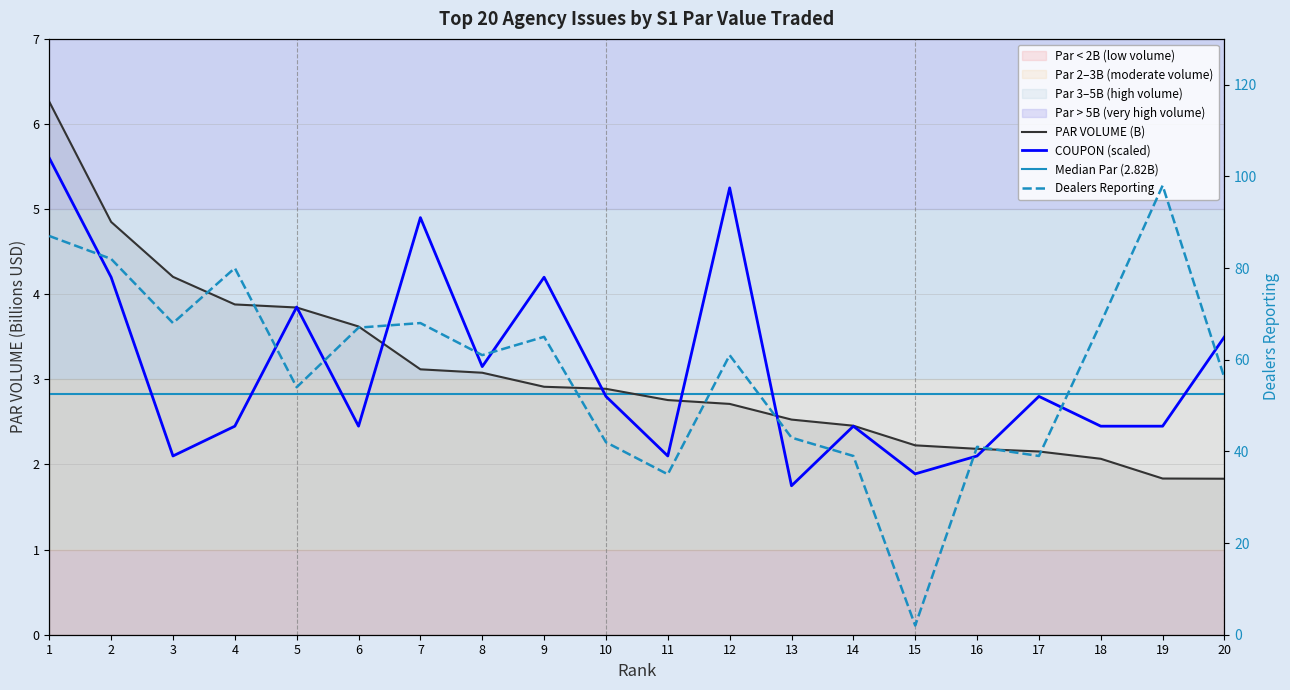

The value of DEALERS REPORTING at 1 is 87.0. True or false?

True